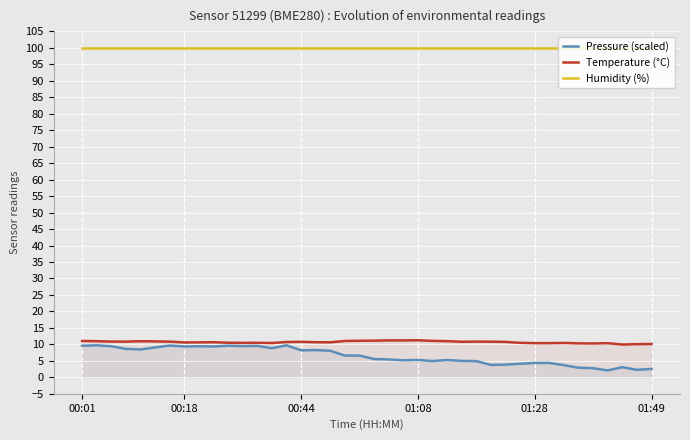

True or false: Pressure (scaled) has more than 2 points higher than both neighbors.

True